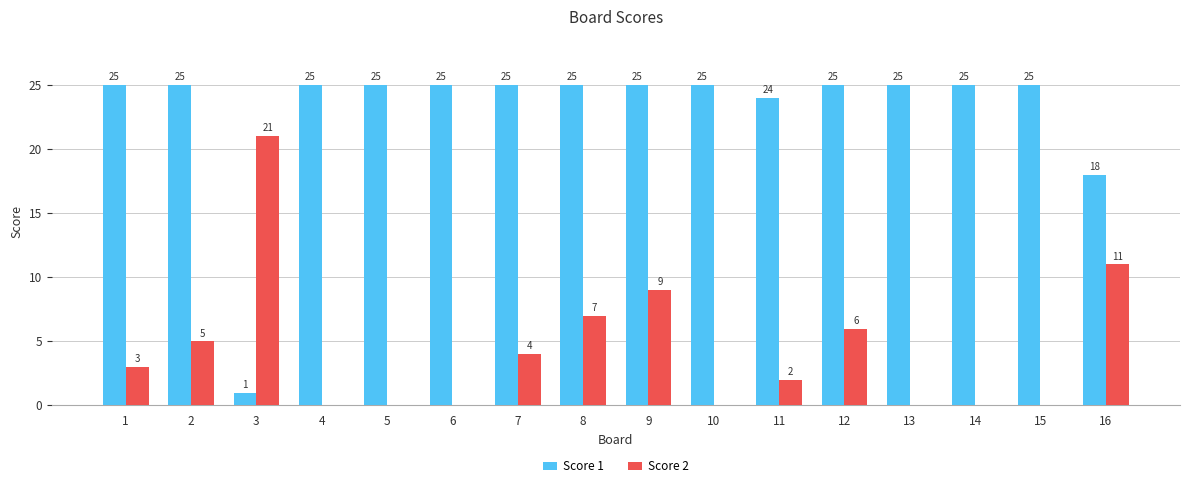

The value of Score 2 at 9 is 9. True or false?

True